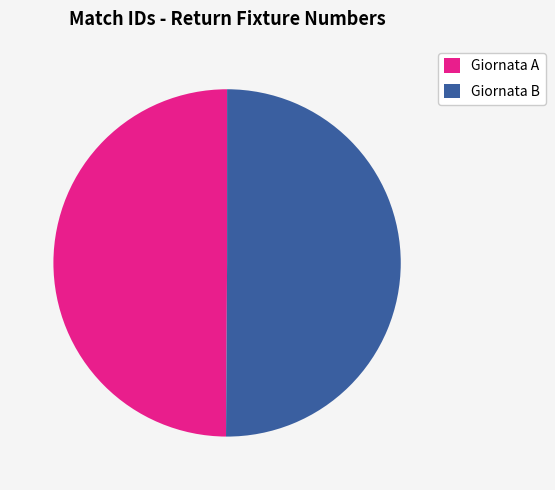

Is the sum of Giornata B and Giornata A greater than half?

Yes